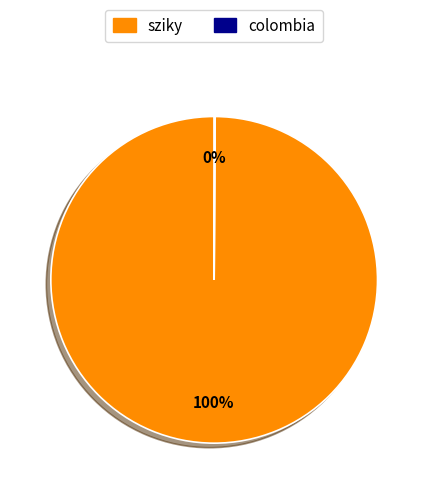

What is the largest slice in the pie chart?

sziky